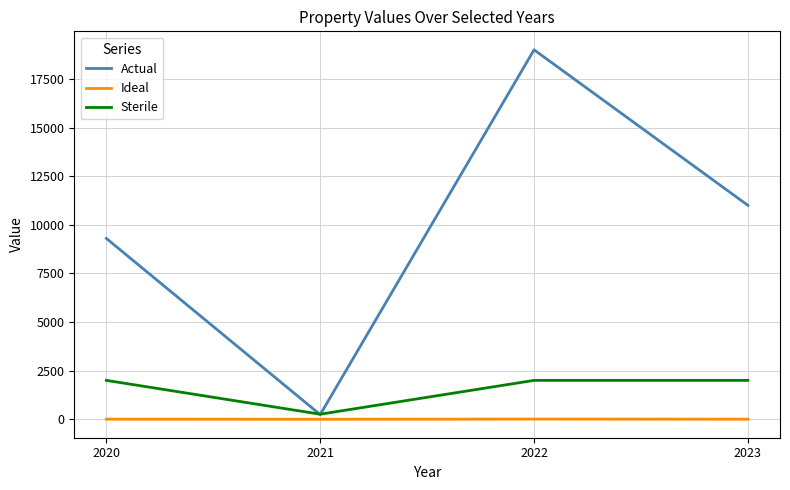

At which category is the sum across all series the highest?

2022